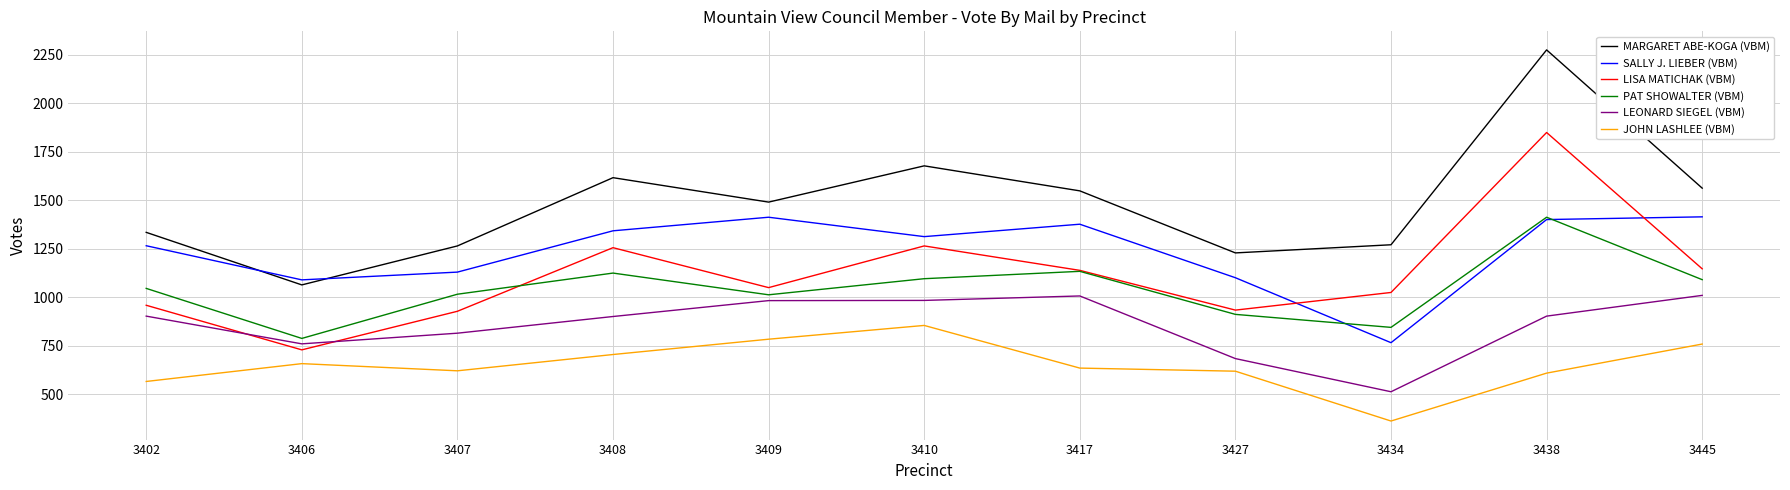

How many lines are shown in the chart?

6